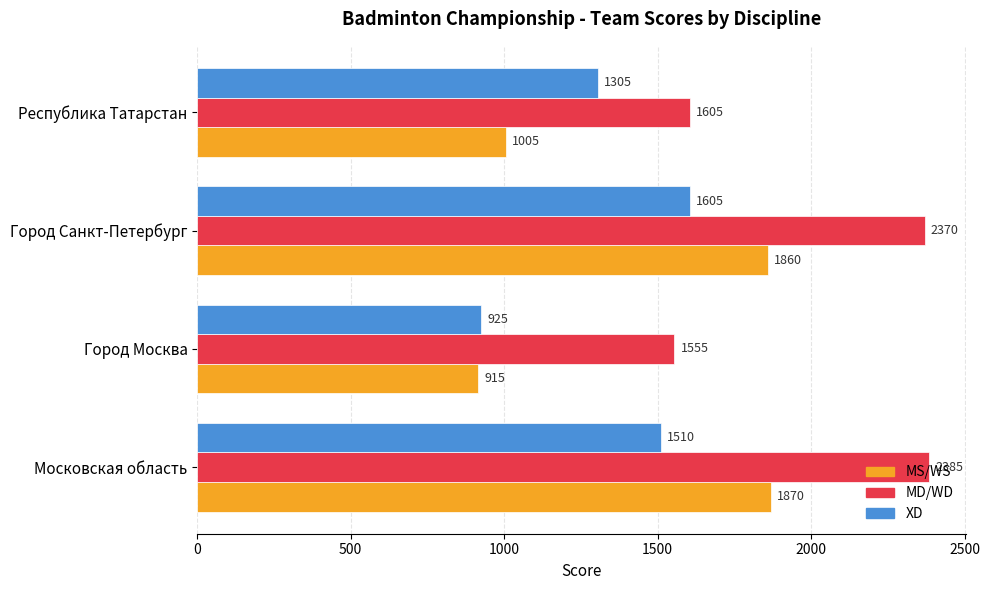

Is it true that MS/WS equals 1860 at Город Санкт-Петербург?

True